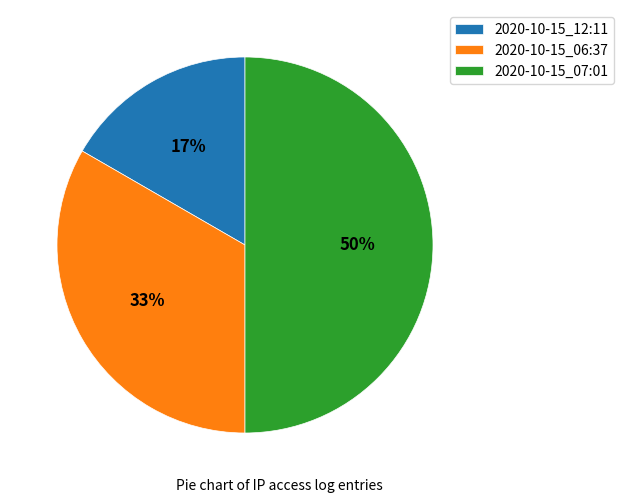

Combined, do 2020-10-15_07:01 and 2020-10-15_06:37 account for over 50%?

Yes